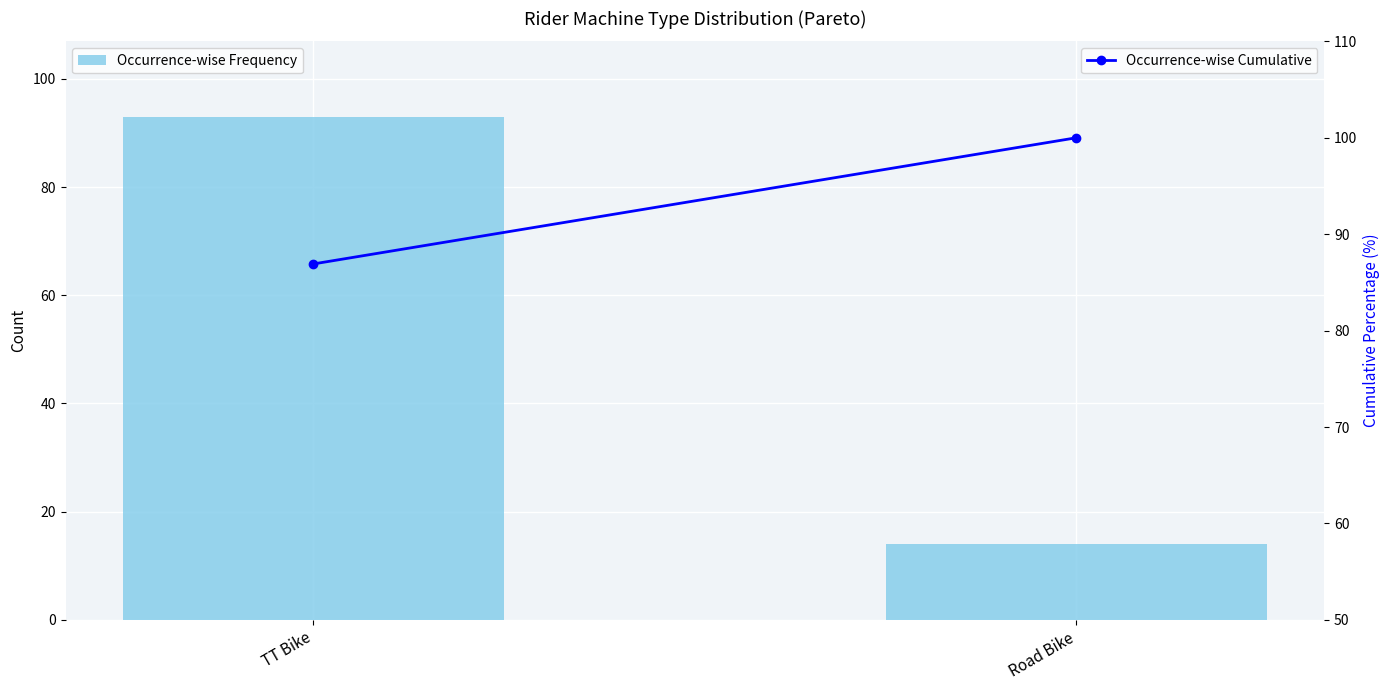

What is the difference between the maximum and minimum values in the Occurrence-wise Frequency series?

79.0